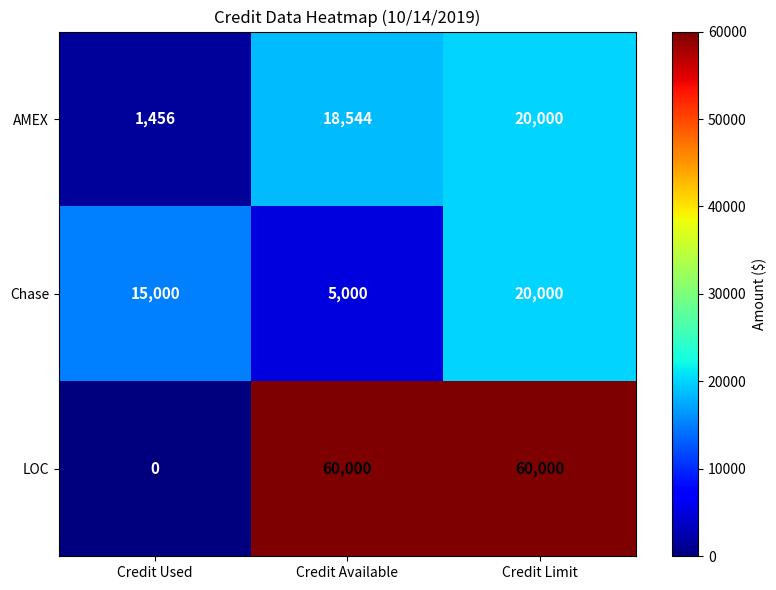

What is the sum of the Chase values at Credit Used and Credit Available?

20000